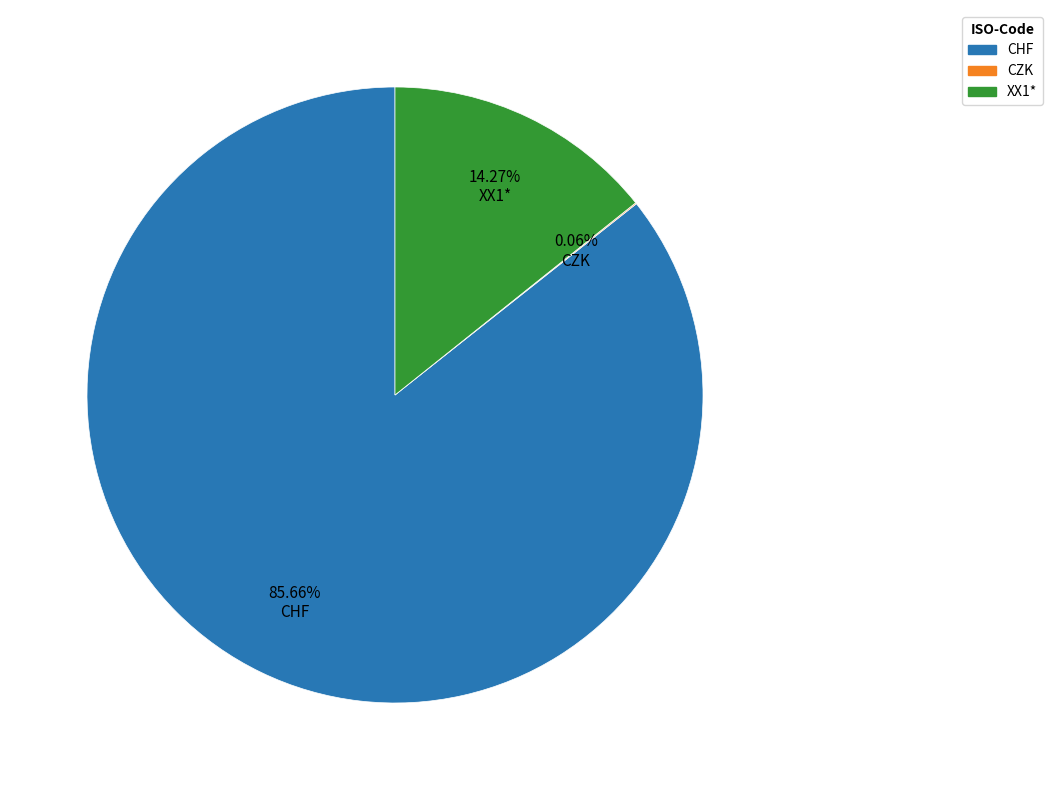

The XX1* slice represents 14% of the pie. True or false?

True